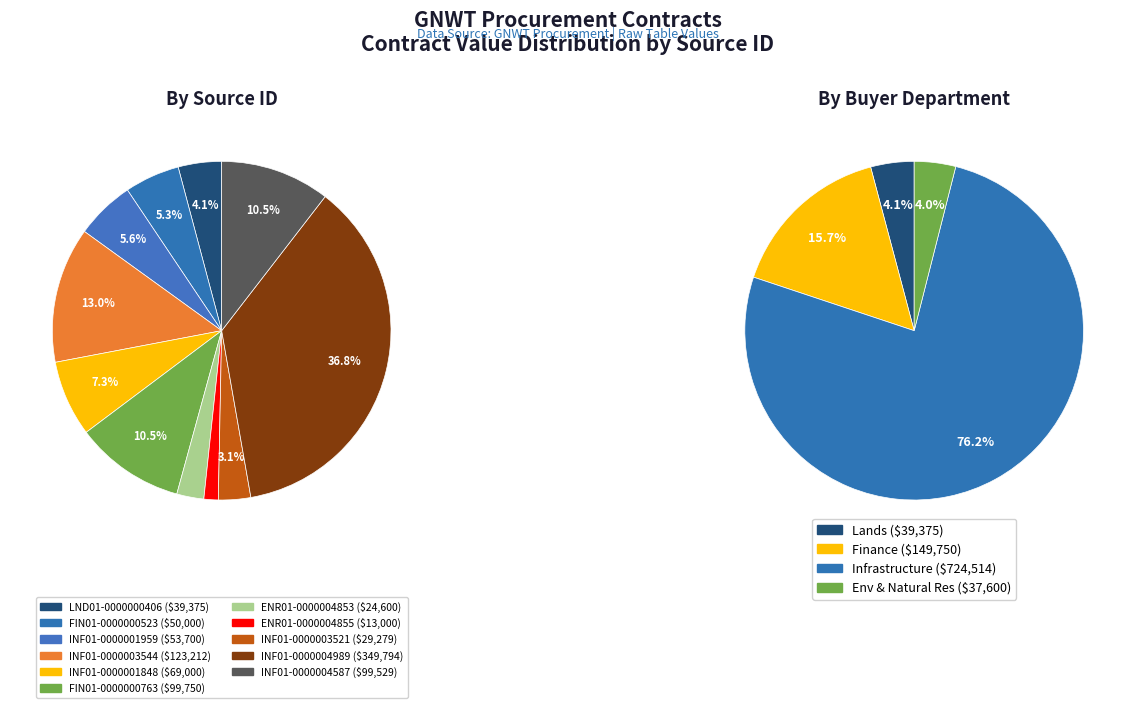

Count the number of slices in the pie.

11